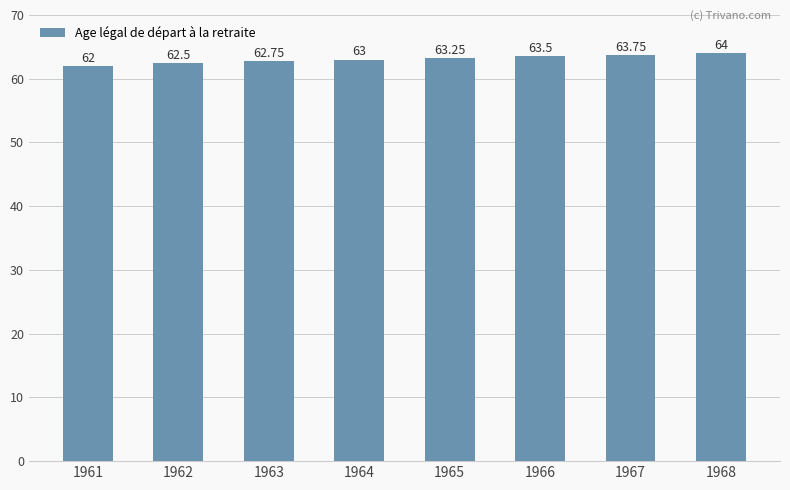

What is the change in value from 1964 to 1966?

+0.5